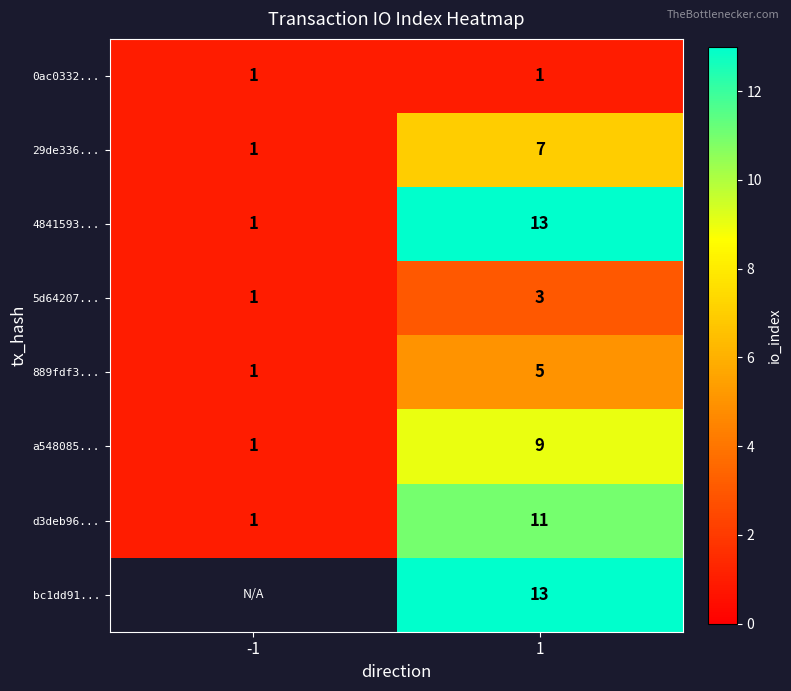

Rank the categories by 889fdf3... value from highest to lowest.

1, -1